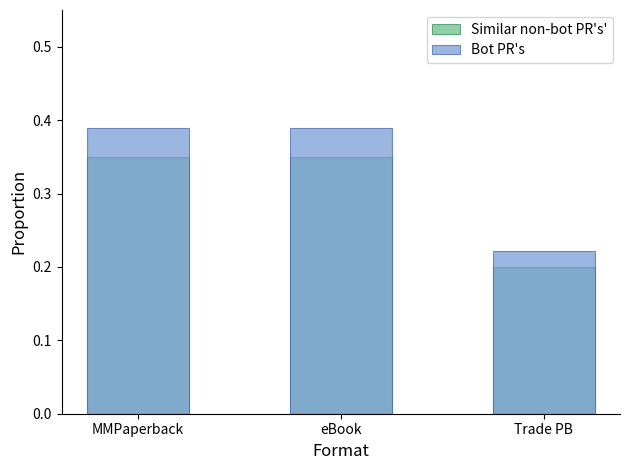

The value of Similar non-bot PR's' at MMPaperback is 0.3. True or false?

True